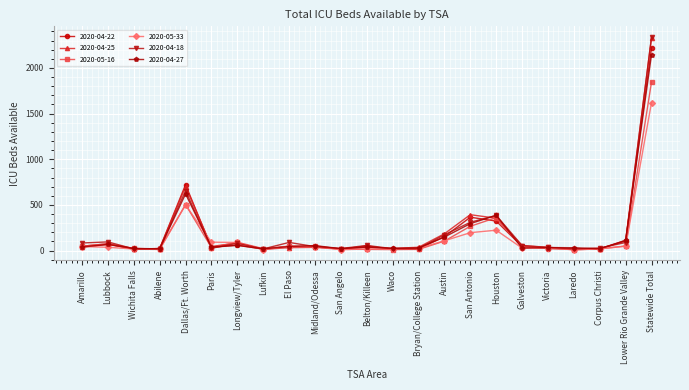

What is the label of the 6th point from the left?

Paris